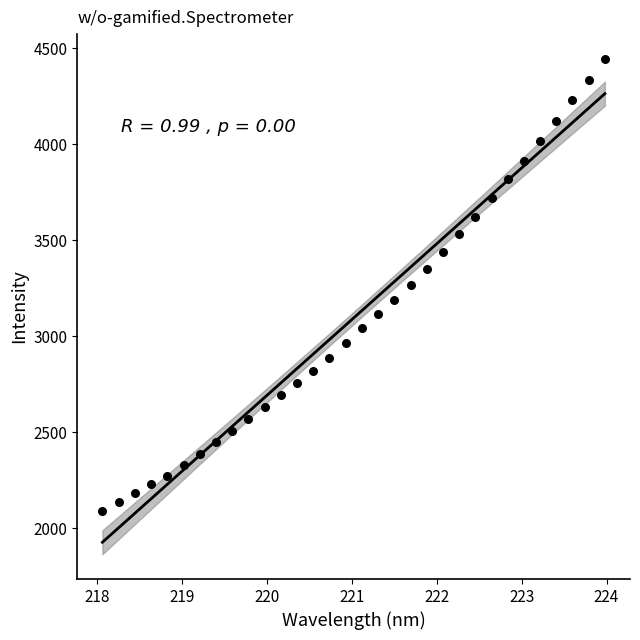

What is the range of X values (max minus min)?

5.9